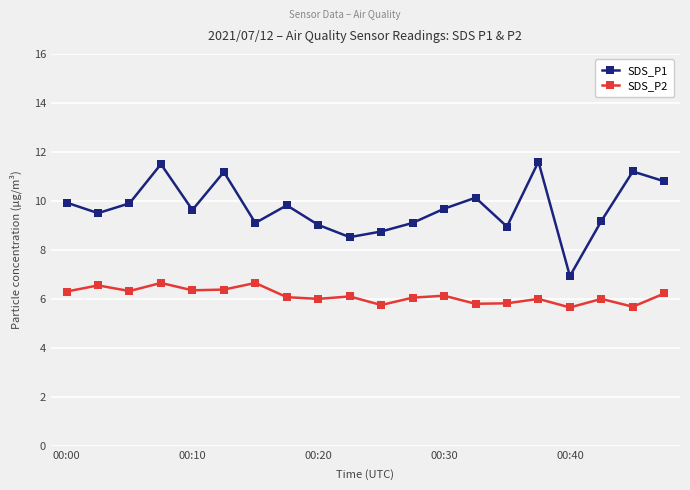

True or false: SDS_P1 has more than 0 interior local peaks.

True